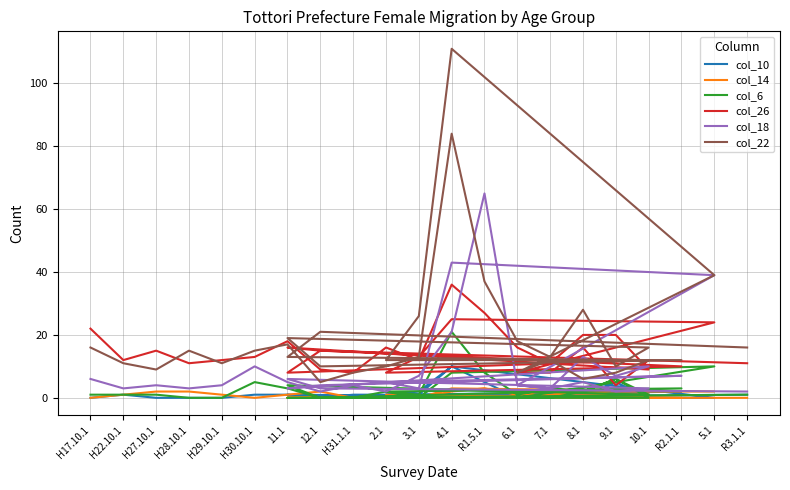

Which series ends up on top after the final intersection of col_26 and col_22?

col_22